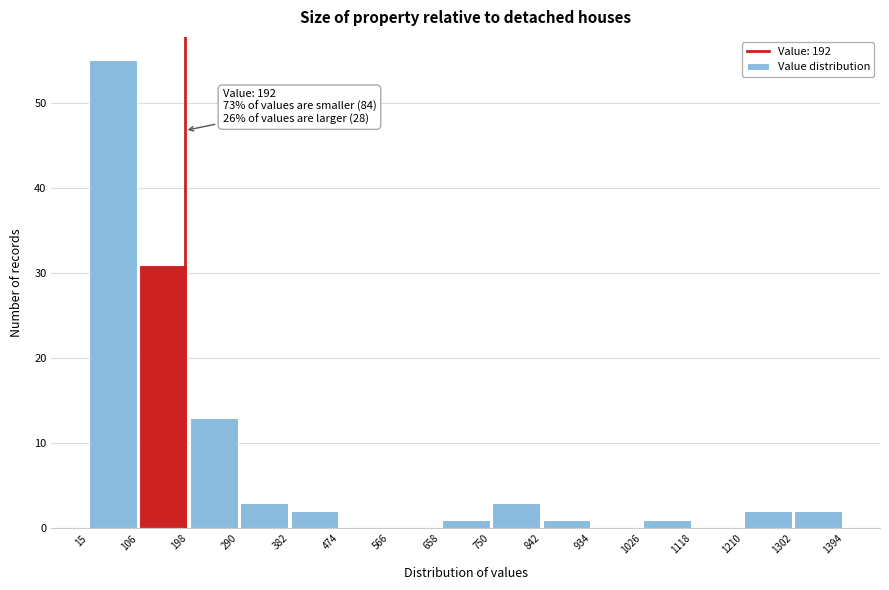

Over which range of the x-axis is the bar tallest?

15 to 106